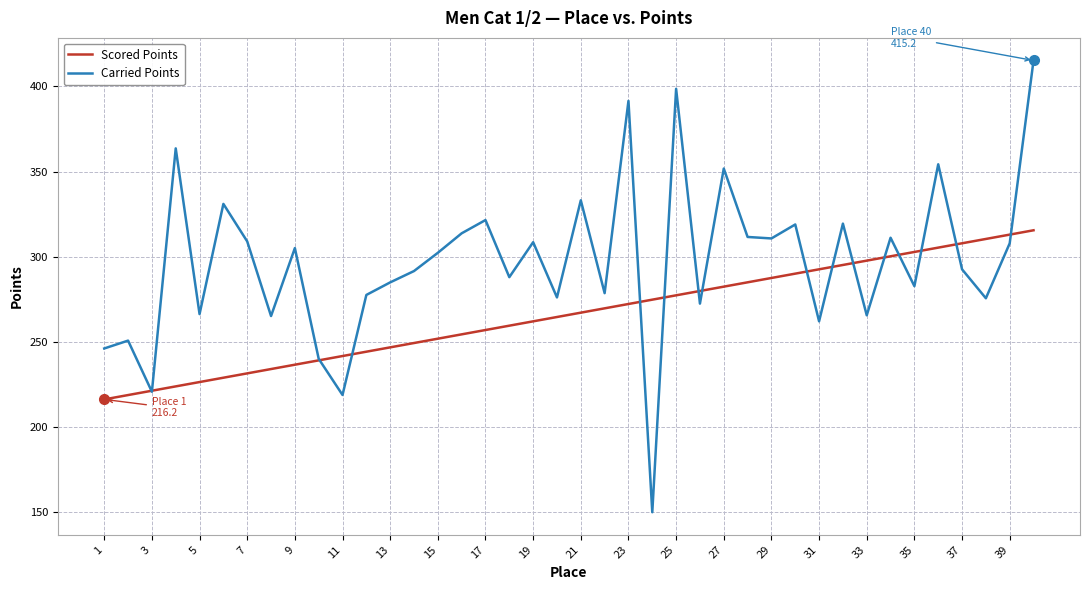

Rank the series by their average value, from lowest to highest.

Scored Points, Carried Points